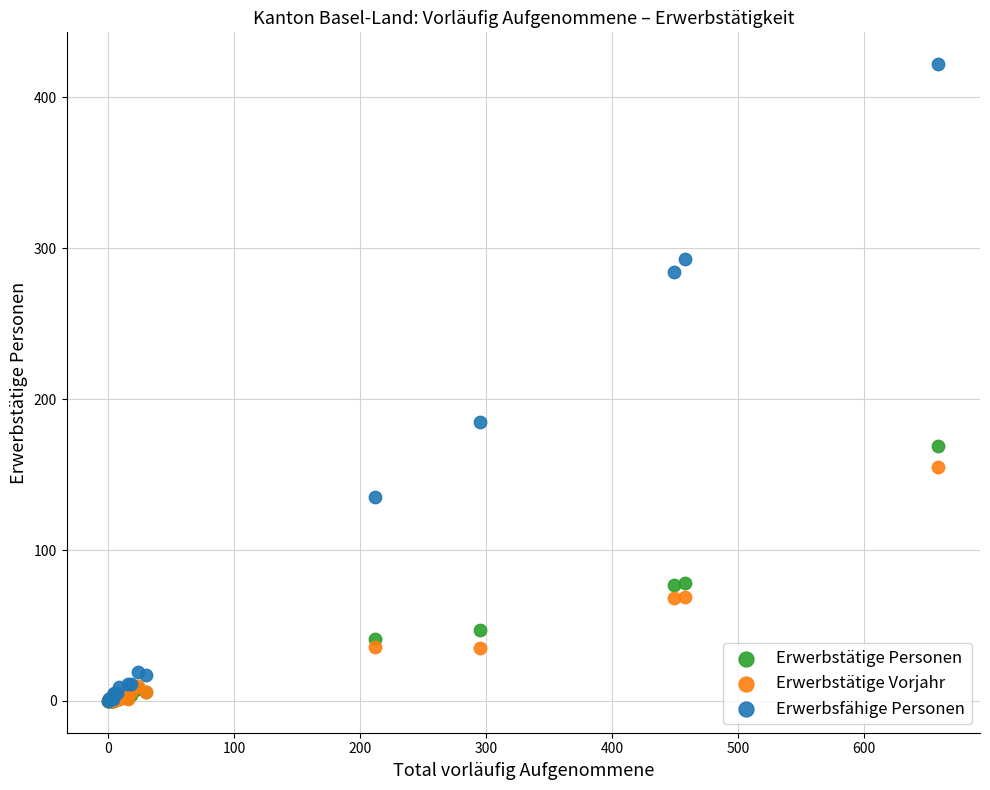

Across all series, what Y value is closest to 211?

185